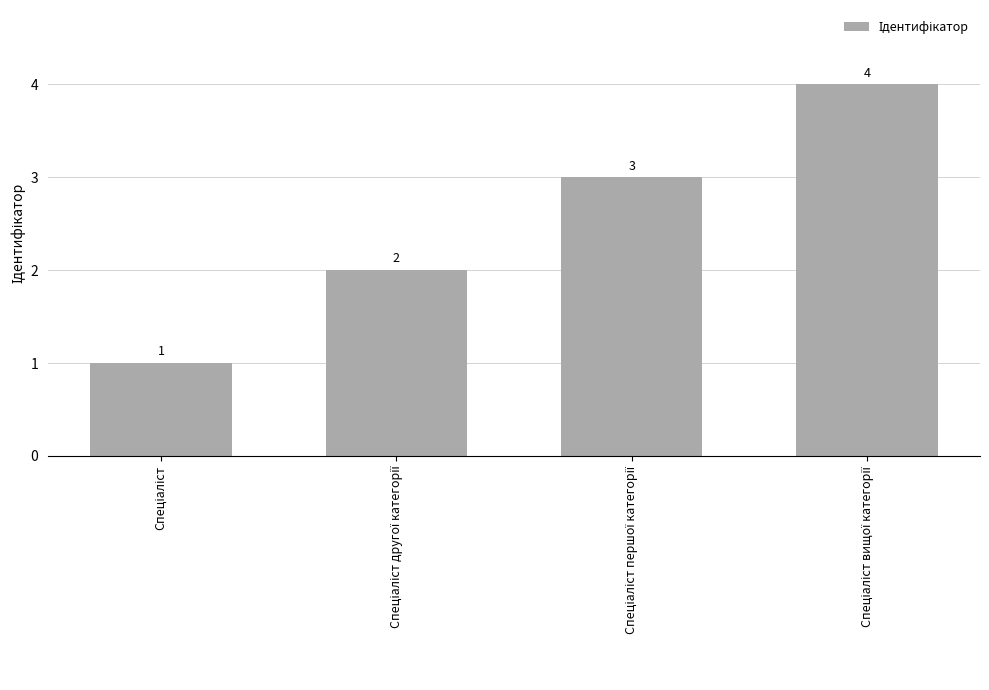

What is the greatest value displayed?

4